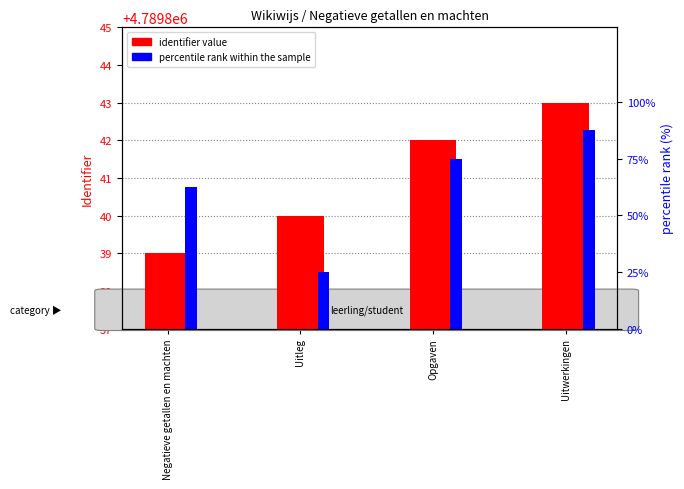

The percentile rank within the sample series shows 138.6 at Uitwerkingen. True or false?

False